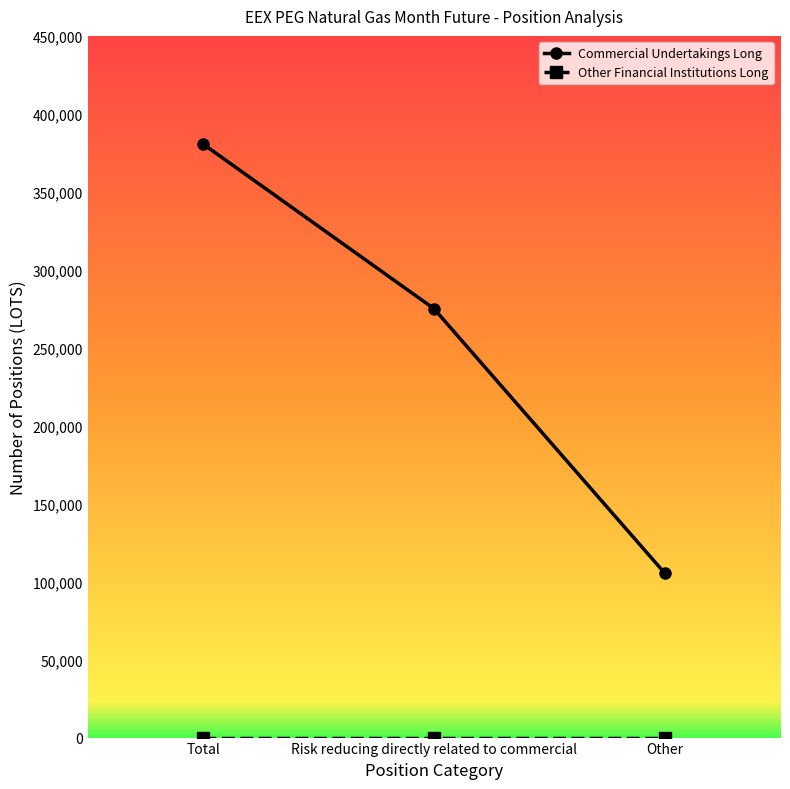

Rank the categories by Commercial Undertakings Long value from lowest to highest.

Other, Risk reducing directly related to commercial, Total